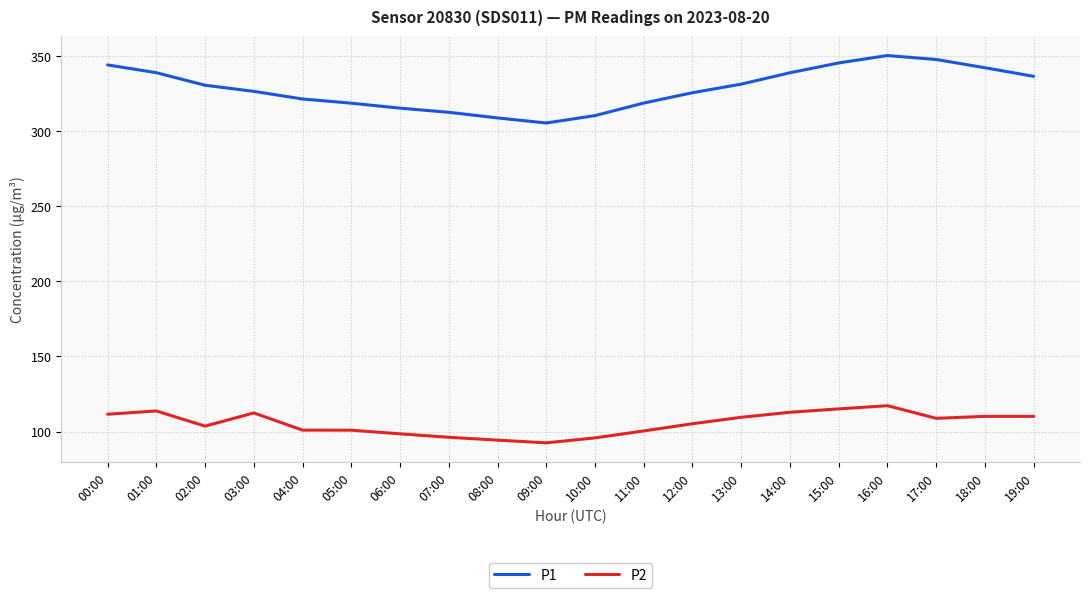

Is the value of P2 at 13:00 greater than the value of P1 at 08:00?

No